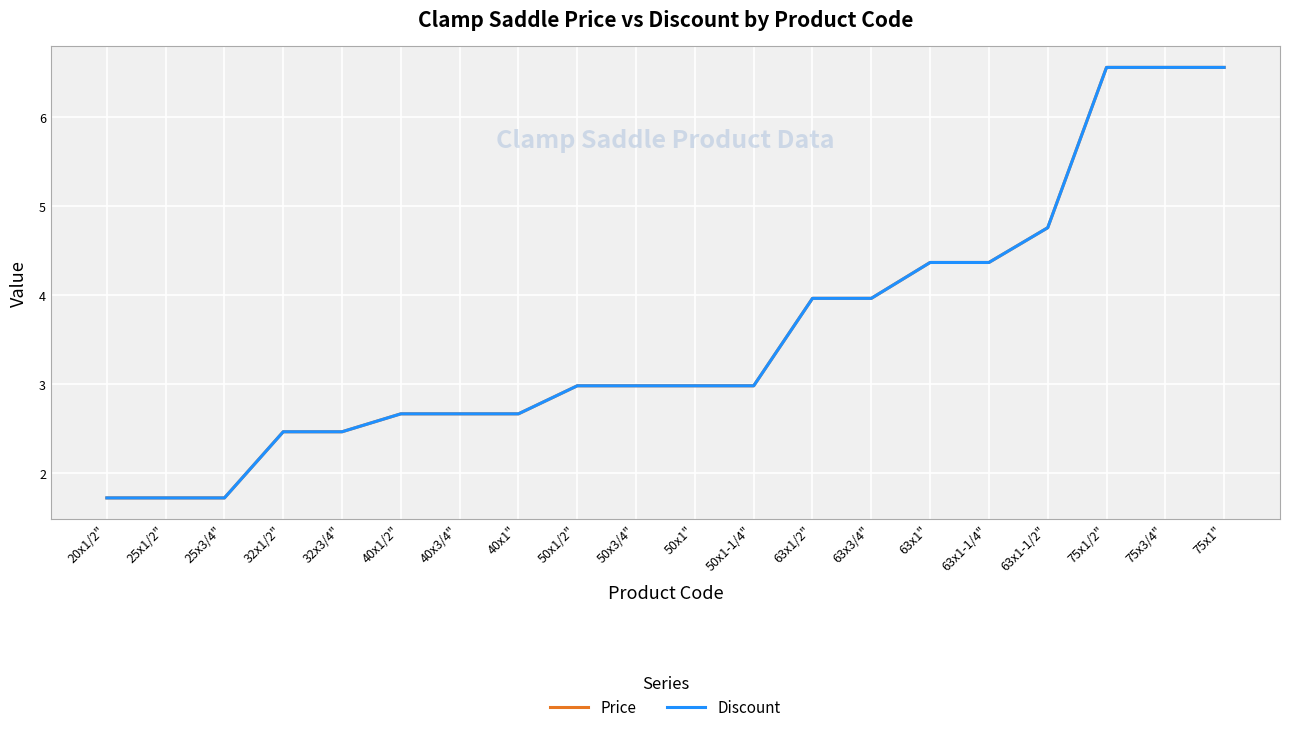

Does the chart have visible grid lines?

Yes